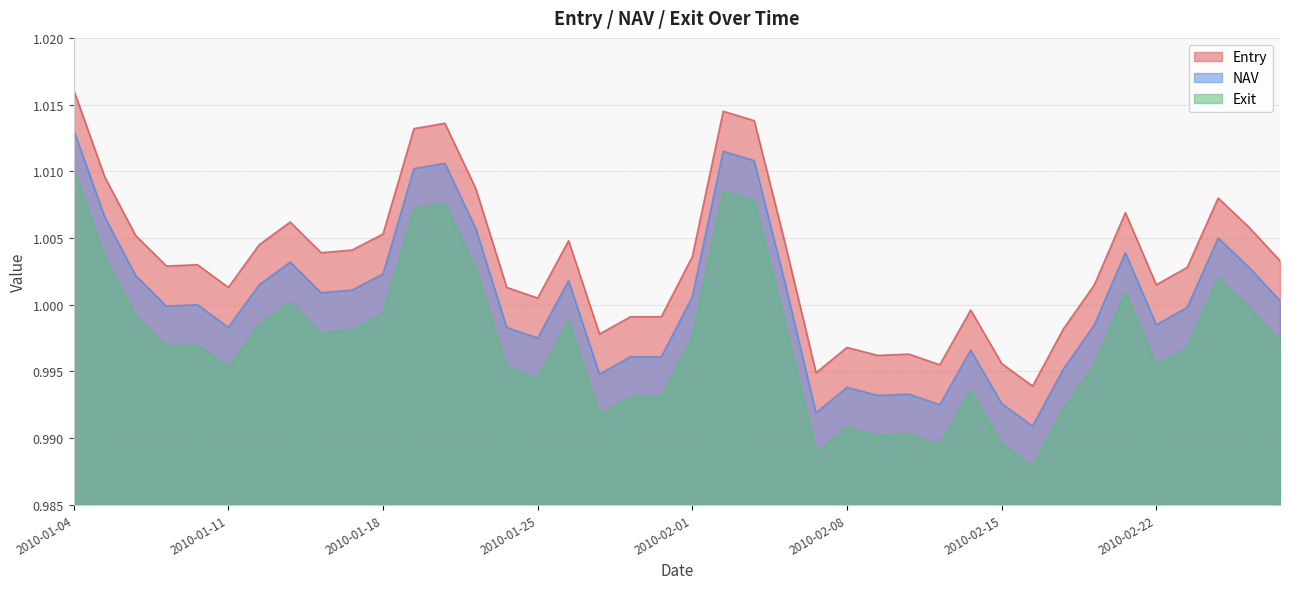

In Entry, how many points are higher than both neighbors (excluding endpoints)?

10